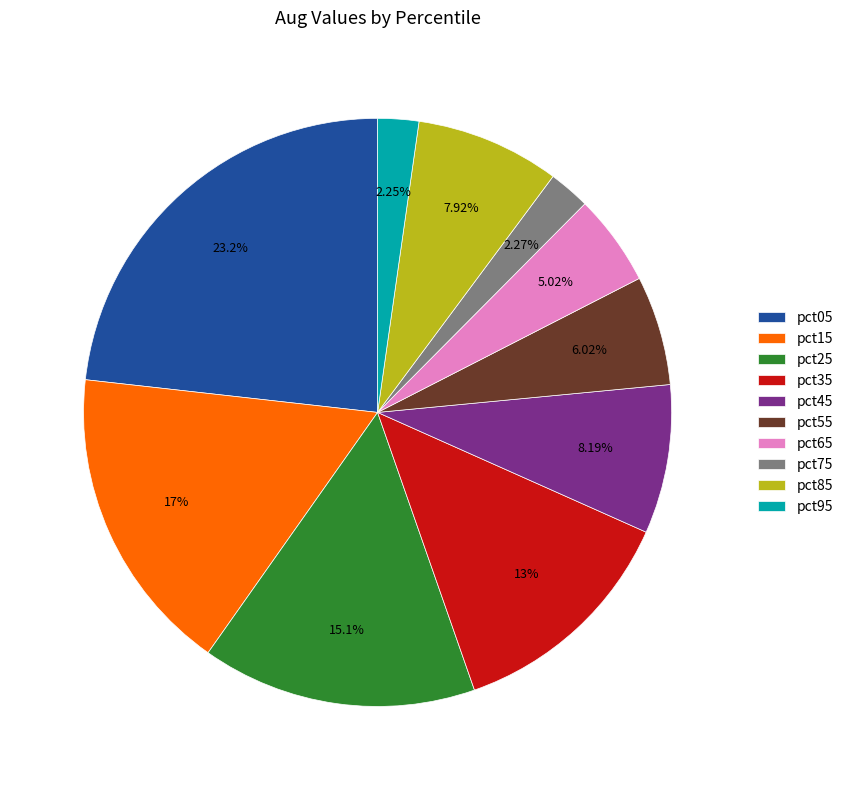

Between pct25 and pct05, which is larger?

pct05